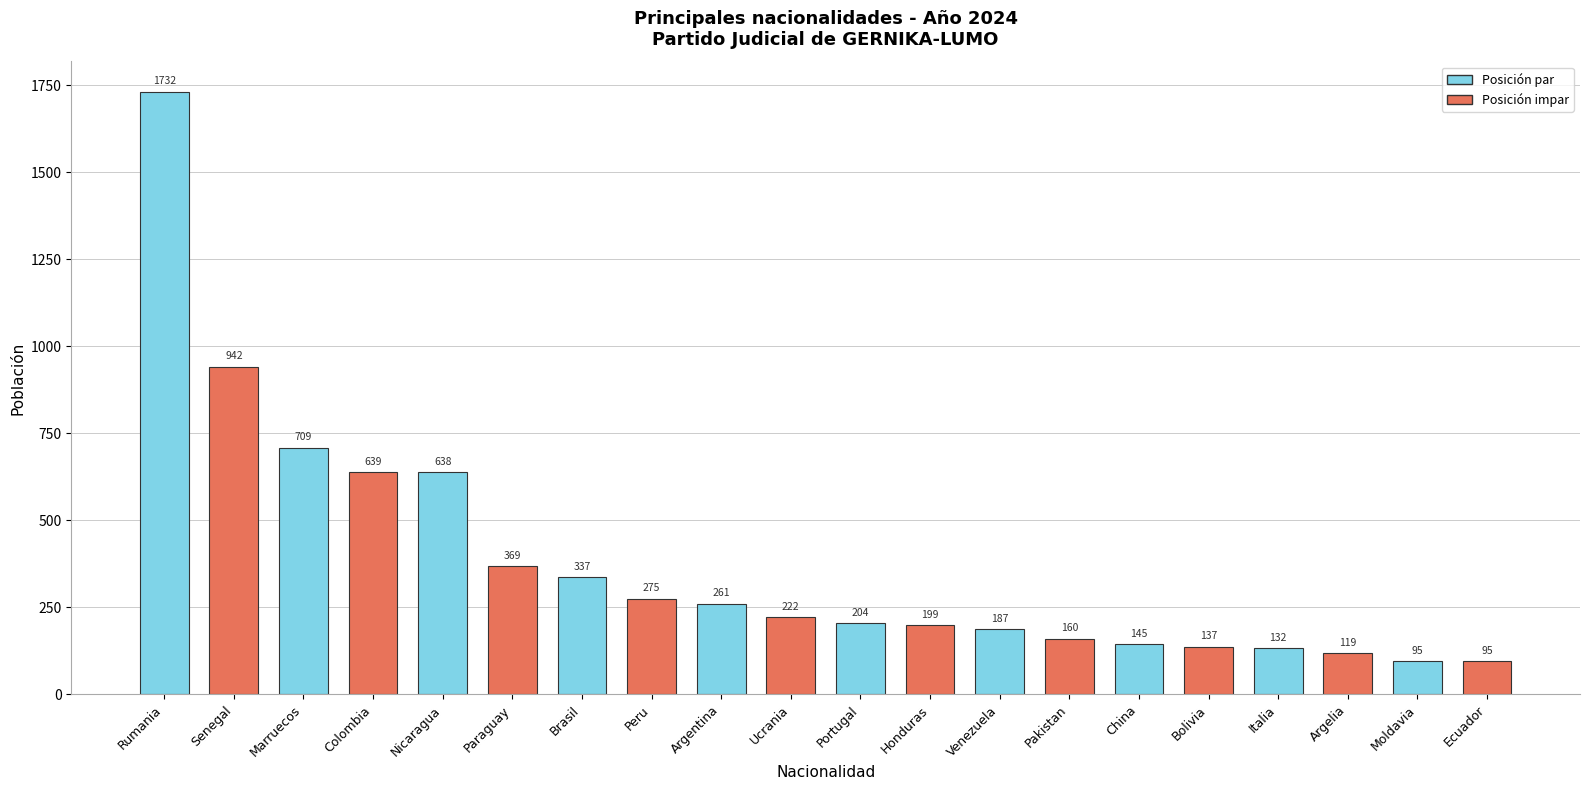

Reading left to right, transcribe all the data shown in this chart.

Rumania=1732	Senegal=942	Marruecos=709	Colombia=639	Nicaragua=638	Paraguay=369	Brasil=337	Peru=275	Argentina=261	Ucrania=222	Portugal=204	Honduras=199	Venezuela=187	Pakistan=160	China=145	Bolivia=137	Italia=132	Argelia=119	Moldavia=95	Ecuador=95